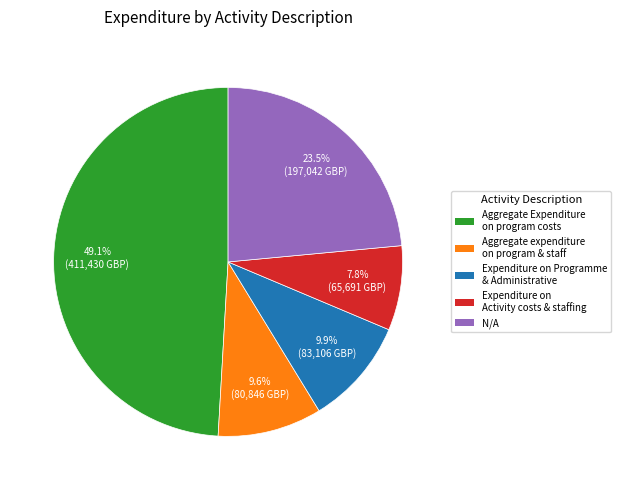

How many slices are in this pie chart?

5